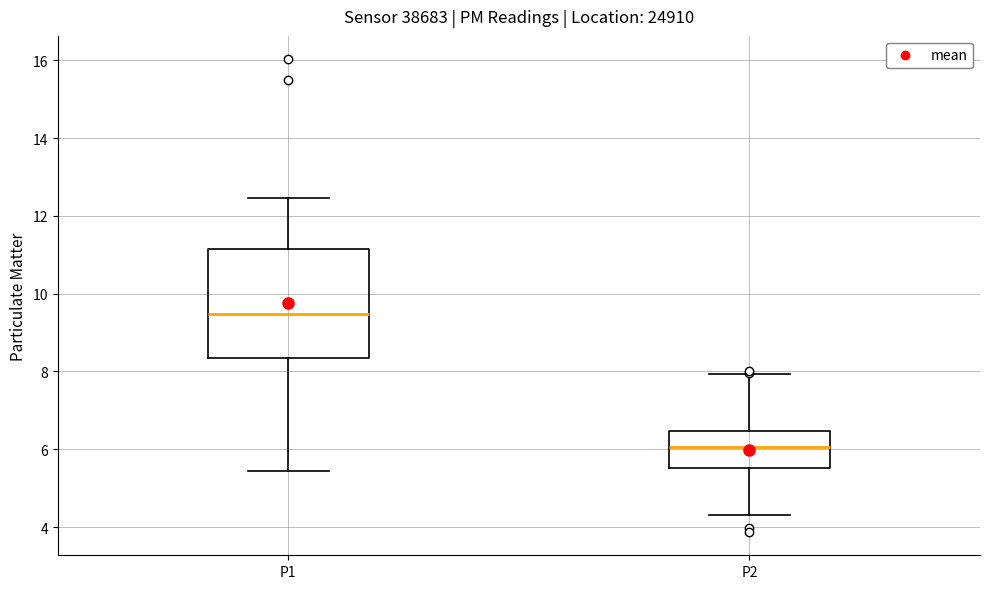

Reading left to right, read every box against the y-axis: the position of its median line, the range the box covers, and the ends of its whiskers. The values are not printed on the chart, so give them approximately, as read against the axis.

P1: median 9.4, box 8.4 to 11.2, whiskers 5.4 to 12.4
P2: median 6.0, box 5.6 to 6.4, whiskers 4.4 to 8.0